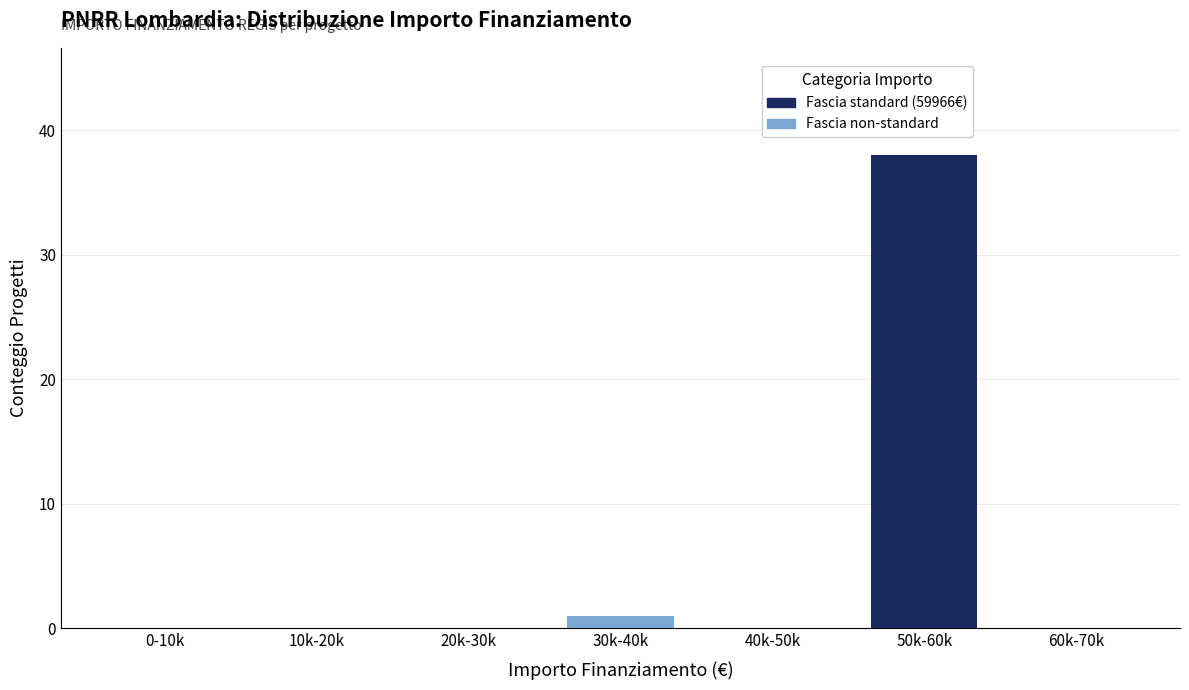

Reading left to right, list the values for the Fascia non-standard series.

0-10k=0	10k-20k=0	20k-30k=0	30k-40k=1	40k-50k=0	50k-60k=0	60k-70k=0